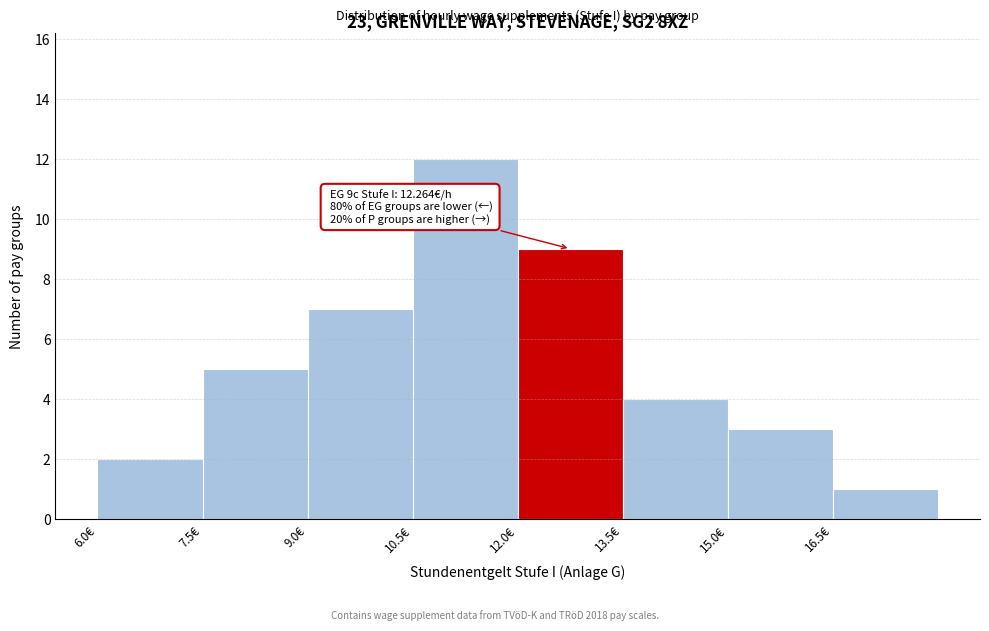

Over which range of the x-axis is the bar tallest?

10.5 to 12.0